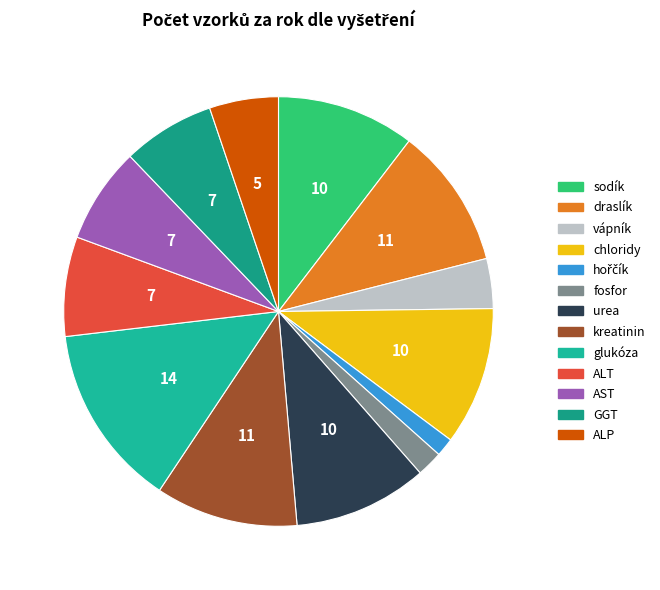

How many segments does this pie chart have?

13